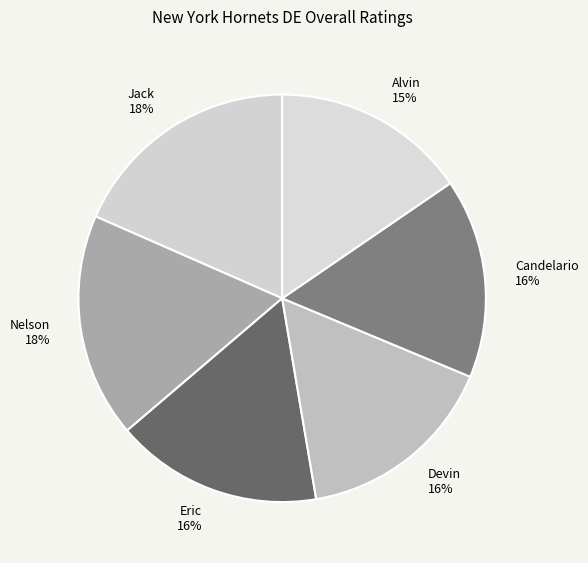

To the nearest percent, what is the difference between the Alvin and Eric slice percentages?

1%